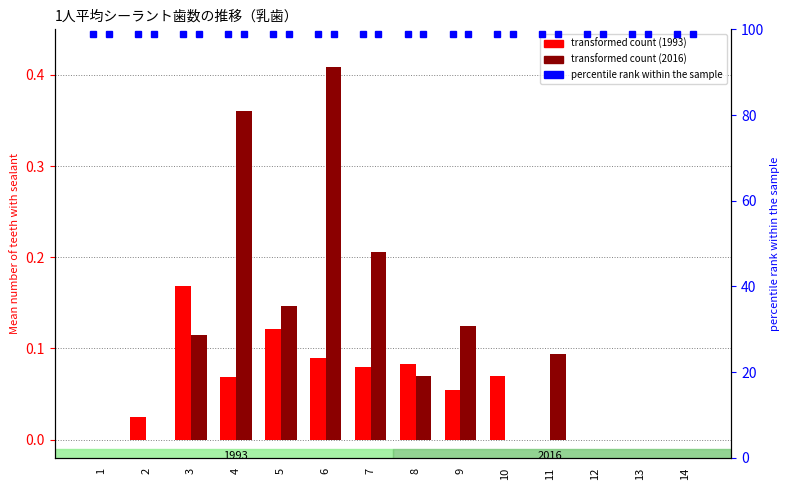

What is the difference between the maximum and minimum values in the 1993 series?

0.2